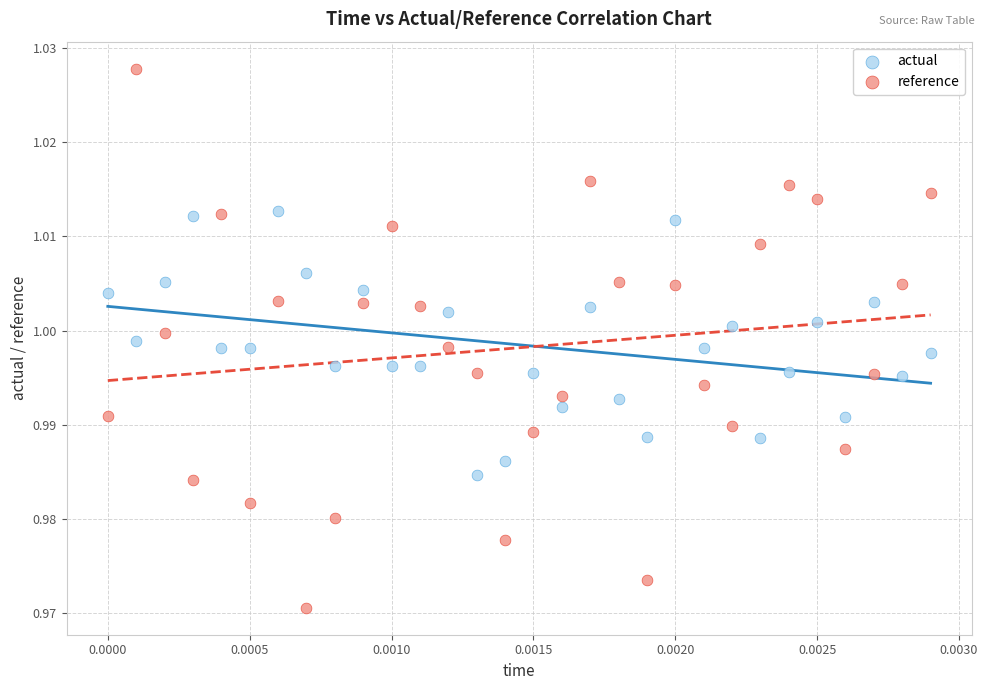

Which series reaches the minimum Y coordinate?

reference